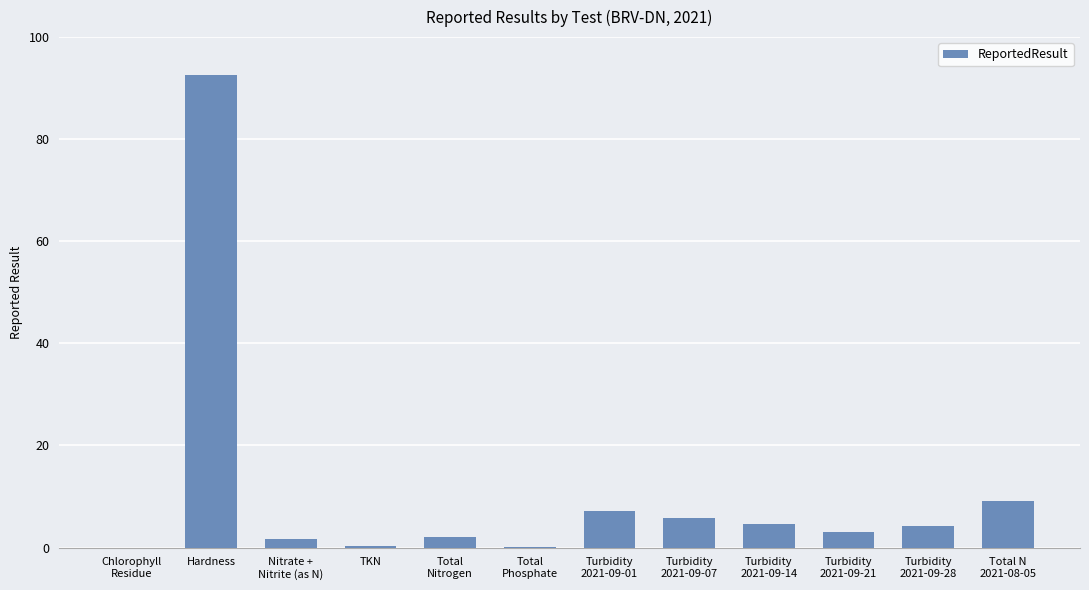

At which category does the chart reach its peak across all series?

Hardness